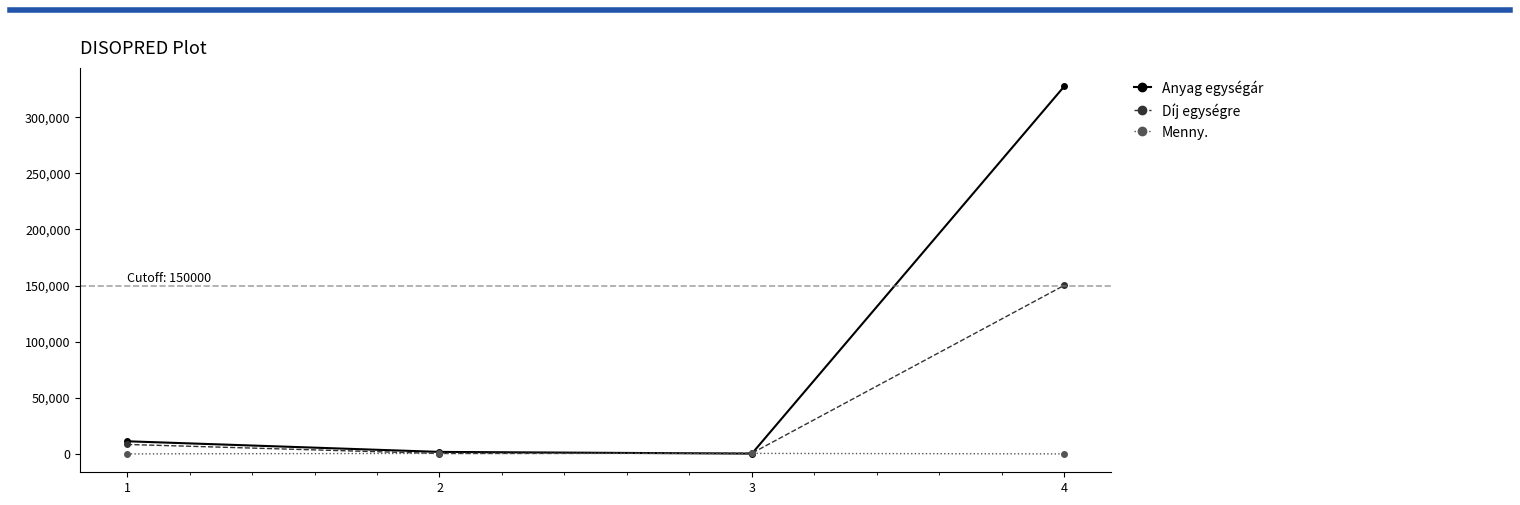

Between 3 and 4, which series saw the biggest shift?

Anyag egységár